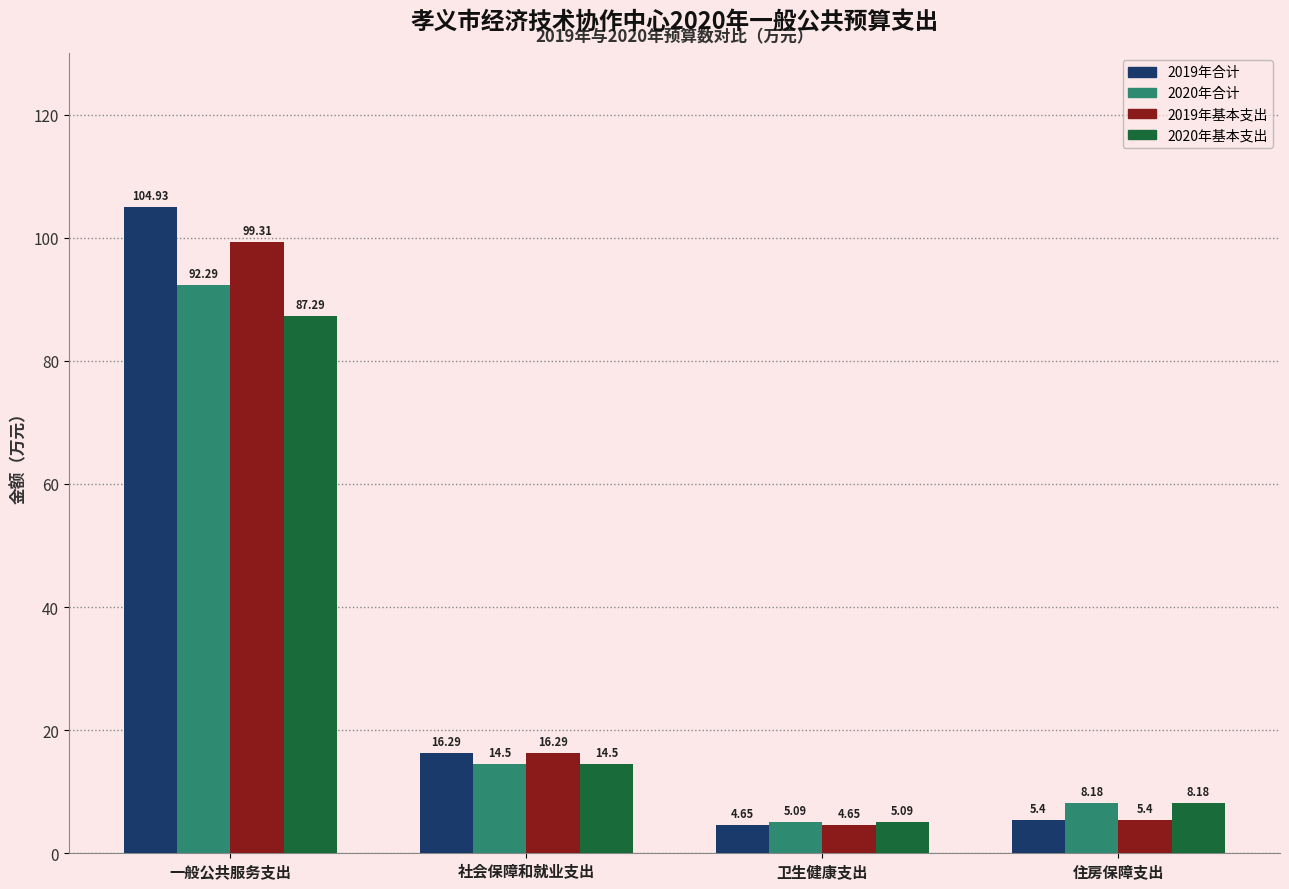

What is the difference between the 2020年合计 values at 卫生健康支出 and 社会保障和就业支出?

9.4